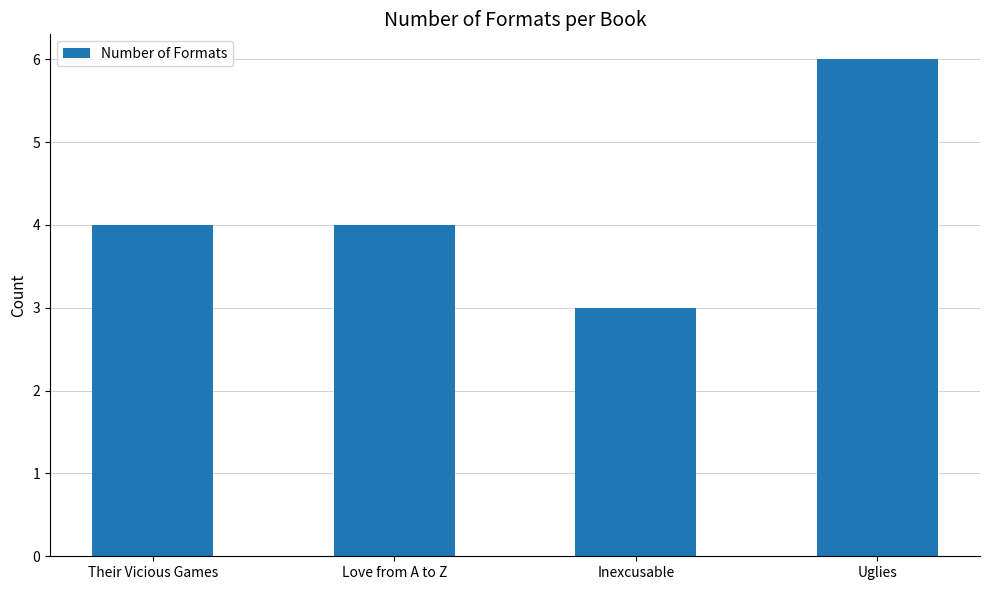

What position from the right is Love from A to Z?

3